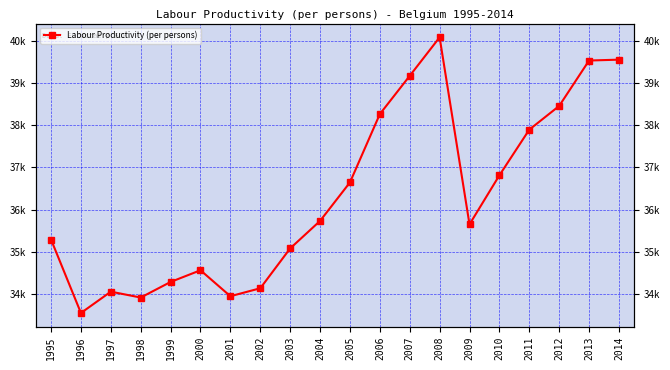

Where does the data first go above 35732?

2004